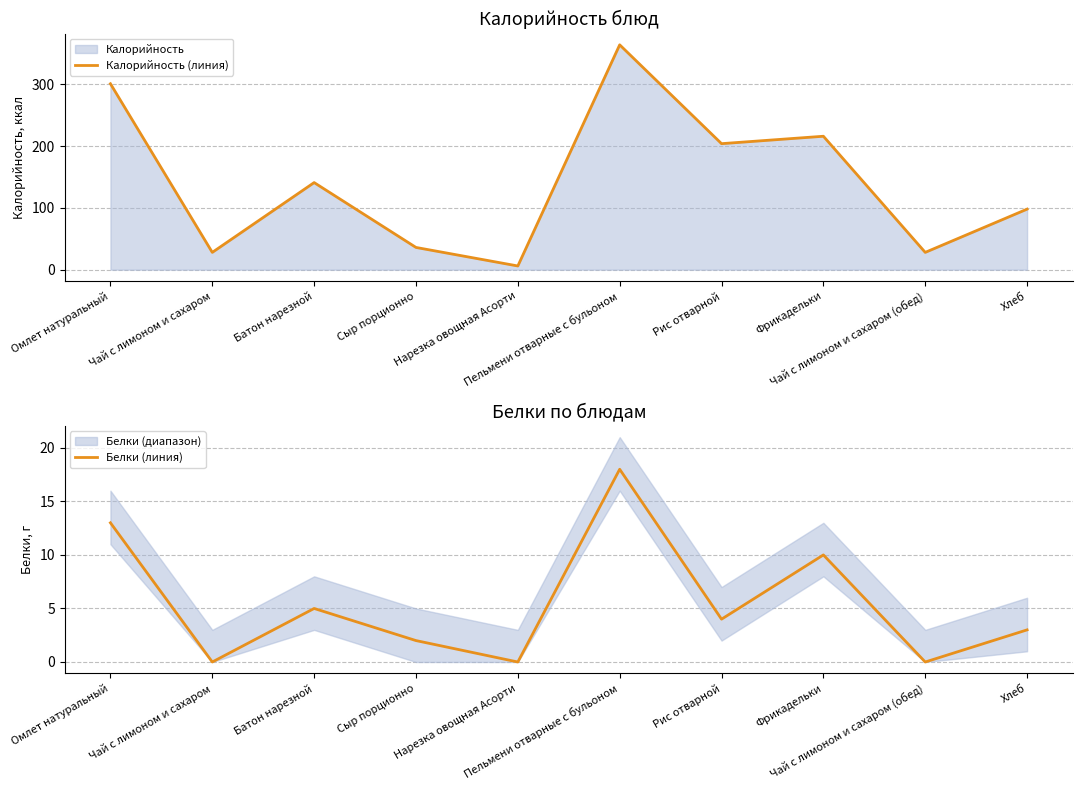

True or false: Белки (линия) has a value of 4 at Фрикадельки.

False